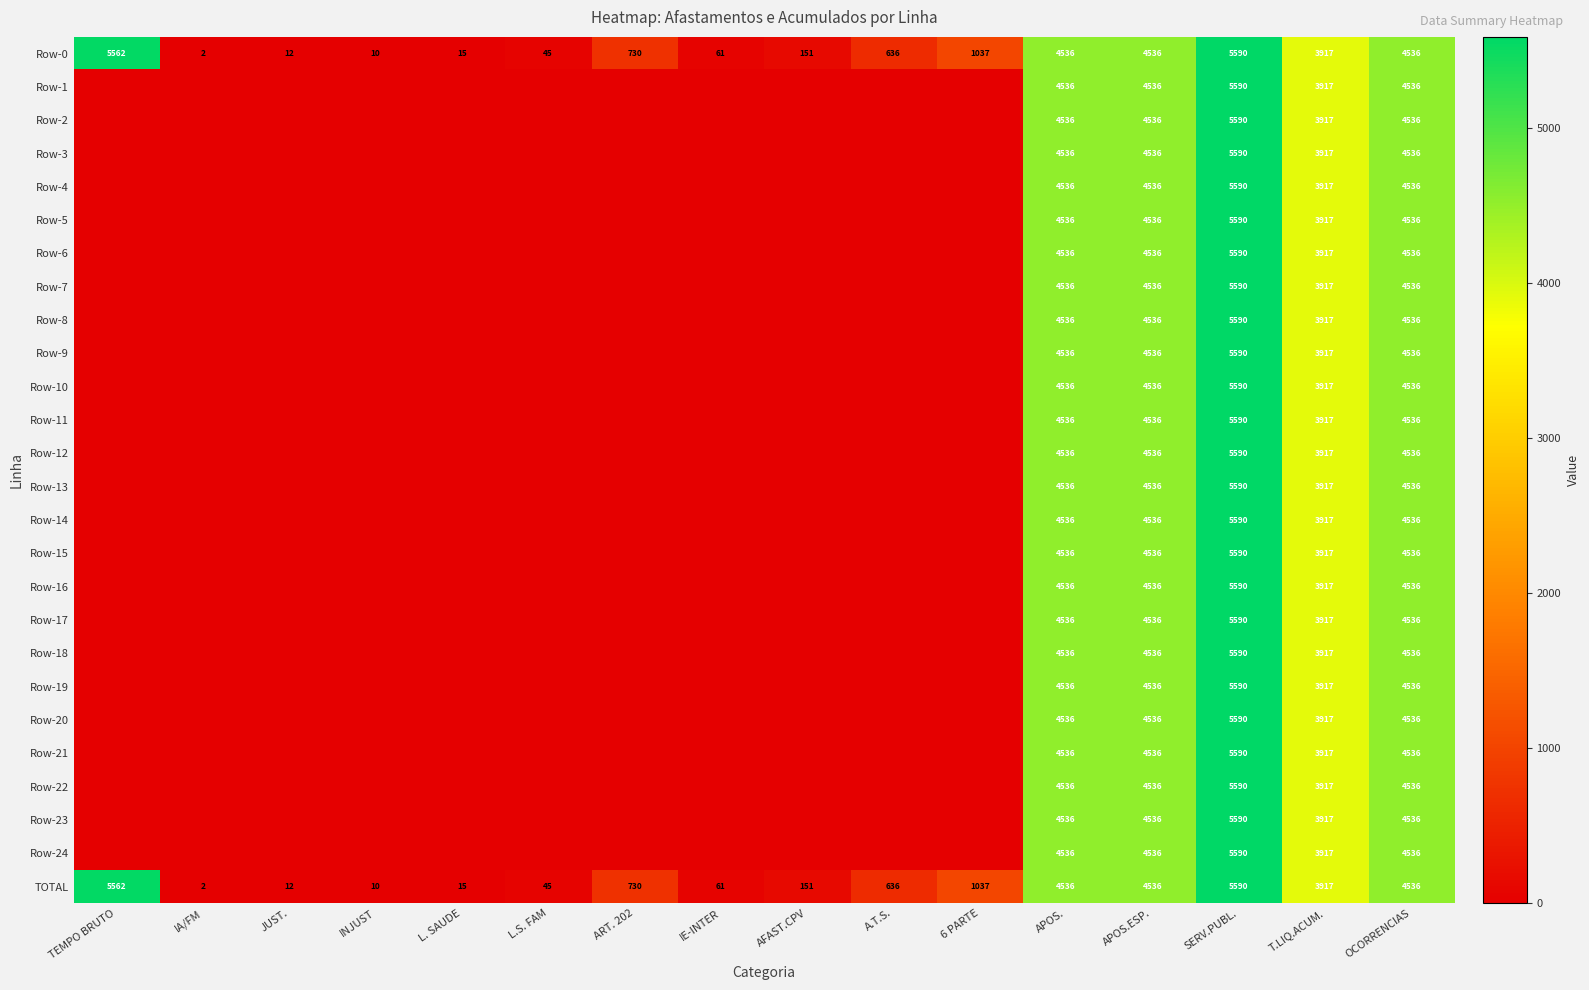

Is the value of Row-12 at SERV.PUBL. greater than the value of Row-7 at T.LIQ.ACUM.?

Yes